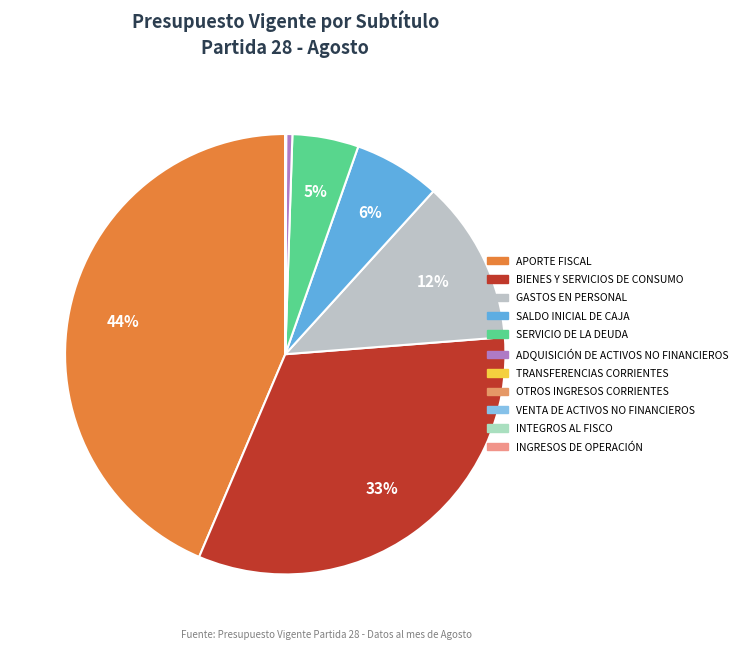

Approximately how many times larger is the value at VENTA DE ACTIVOS NO FINANCIEROS compared to INTEGROS AL FISCO?

168.5